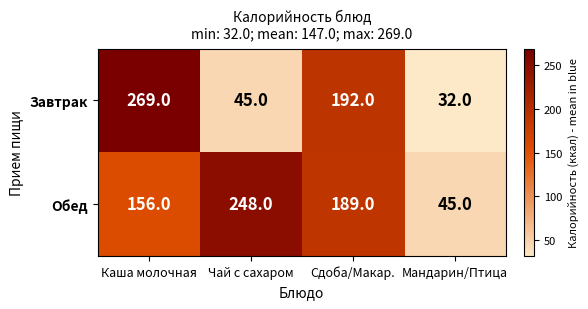

Count the number of data series in this chart.

2